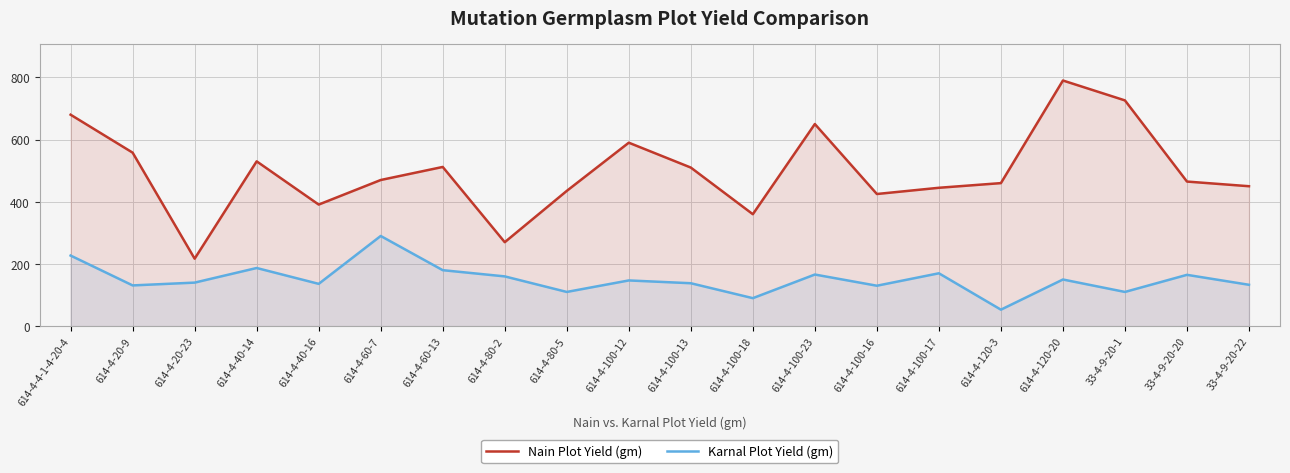

Which series has the largest total across all categories?

Nain Plot Yield (gm)